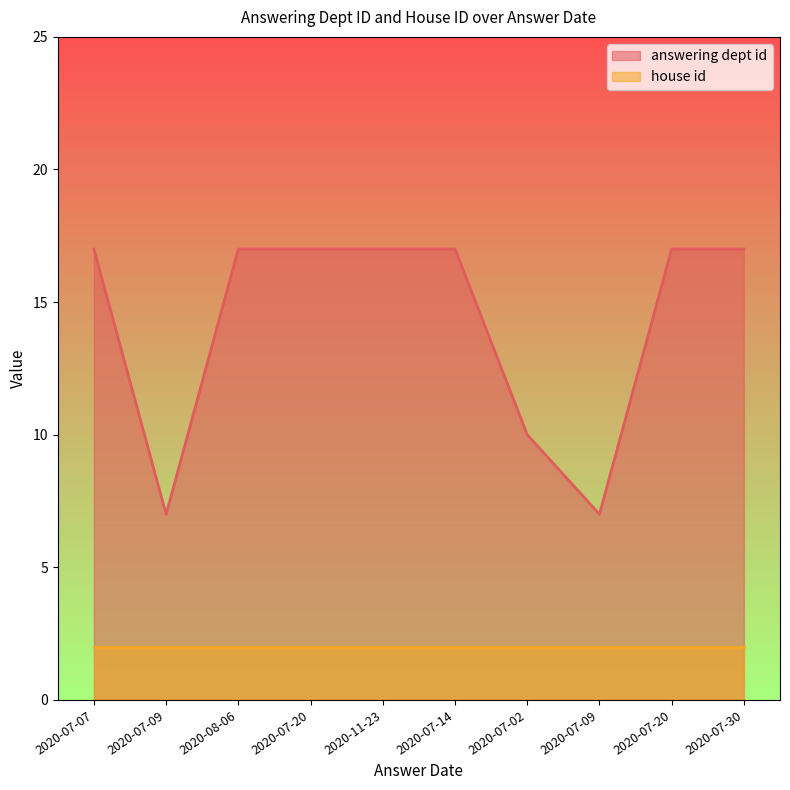

Reading left to right, extract all data points from this chart.

2020-07-07=17	2020-07-09=7	2020-08-06=17	2020-07-20=17	2020-11-23=17	2020-07-14=17	2020-07-02=10	2020-07-09=7	2020-07-20=17	2020-07-30=17